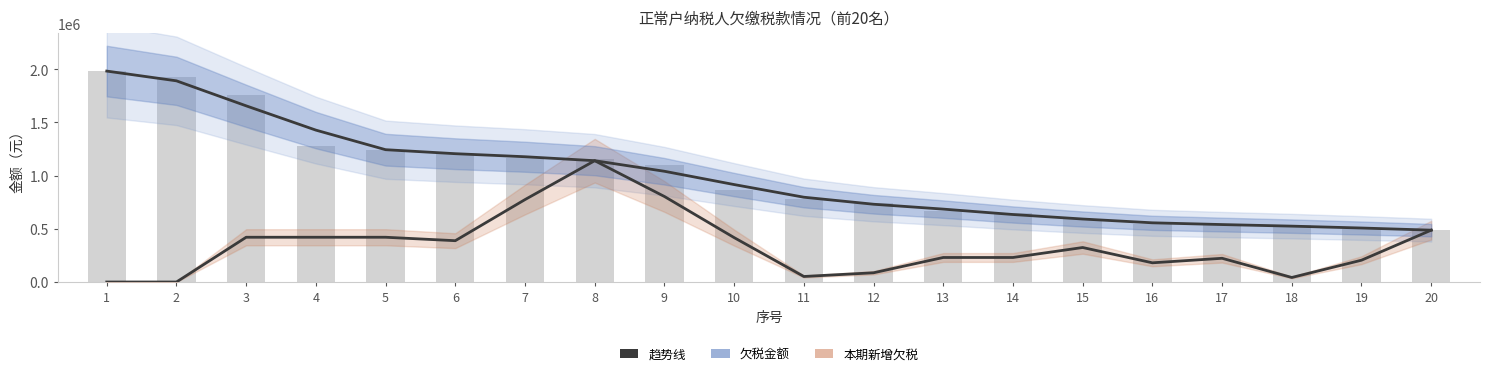

The 本期新增欠税 series shows 180326.4 at 16. True or false?

True